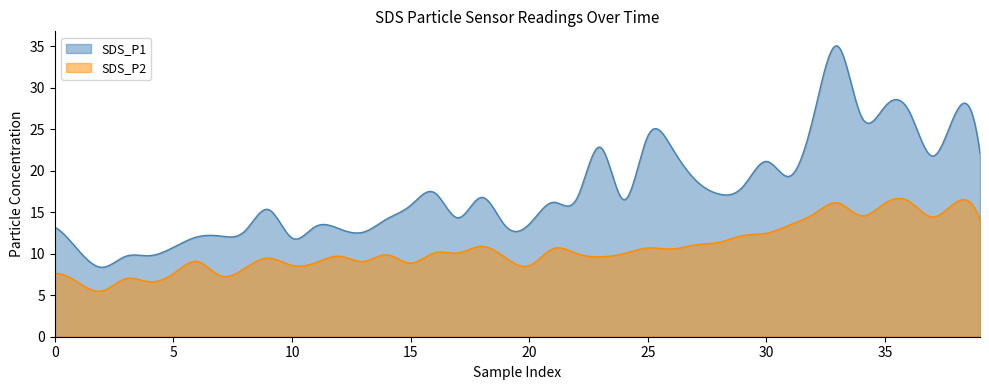

Which series changed the most between 17 and 31?

SDS_P1